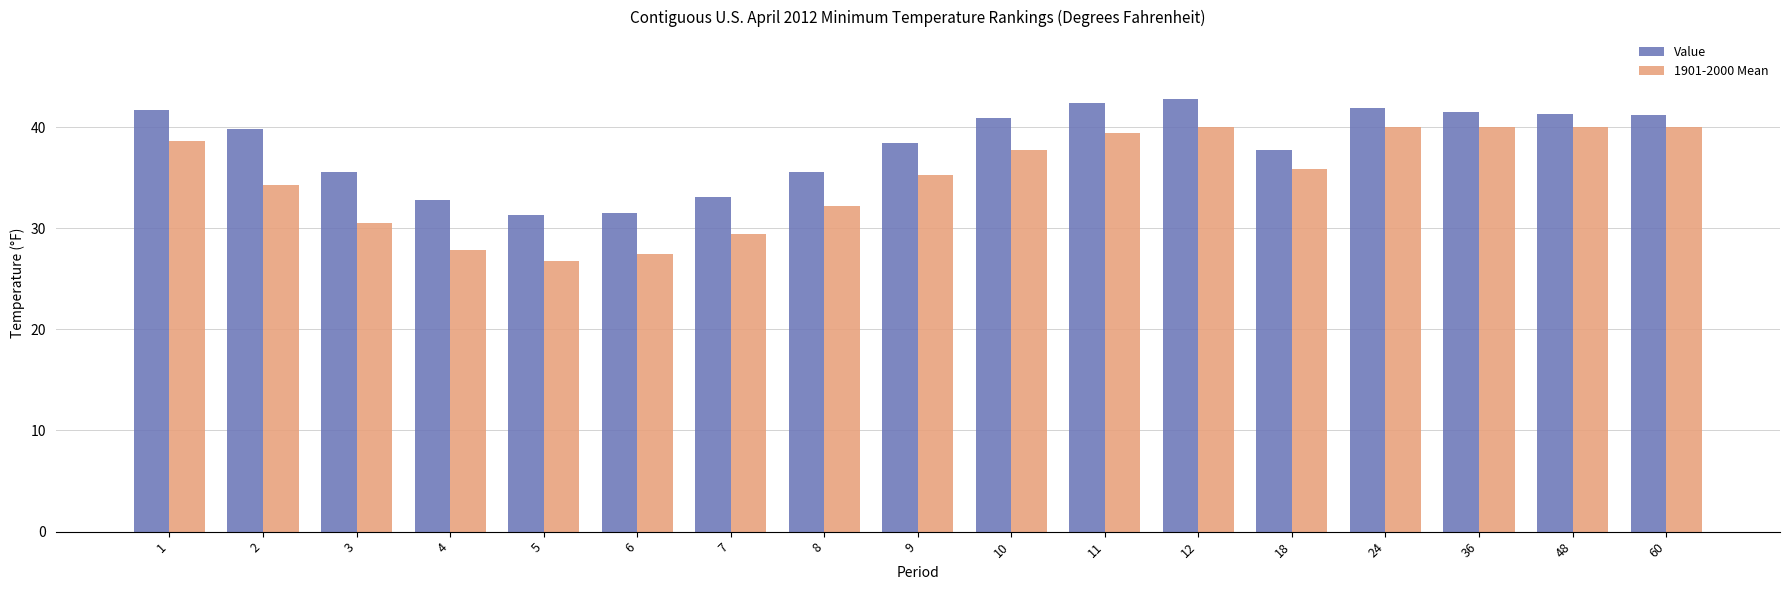

How many values in the Value series are below 39?

8